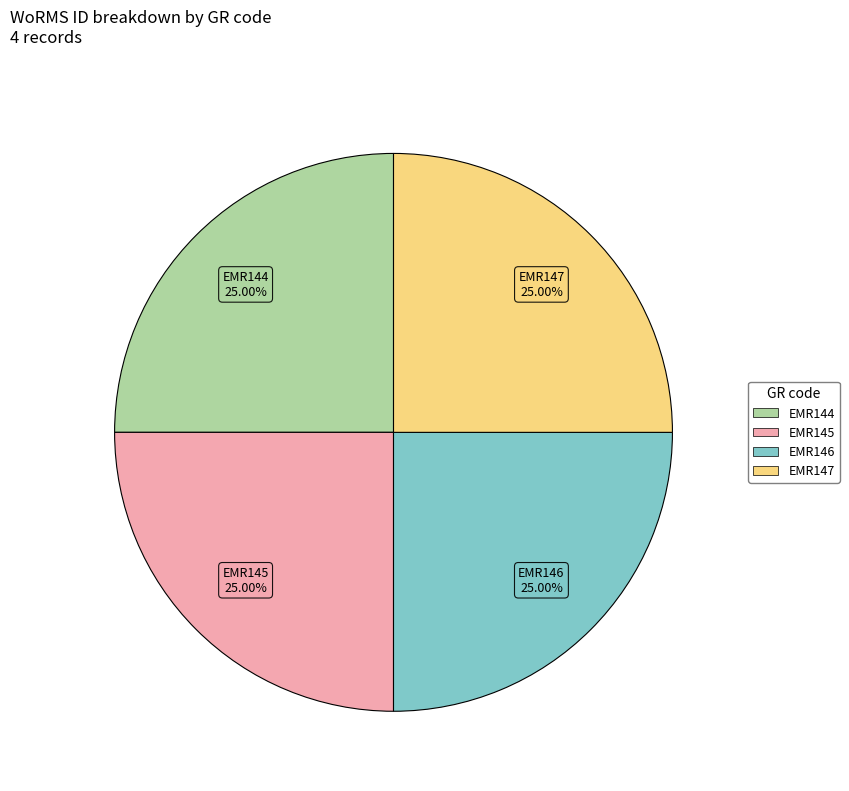

How many slices are in this pie chart?

4